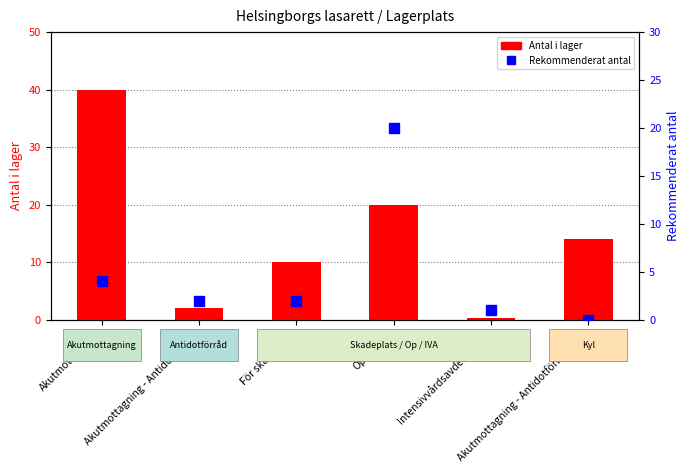

Which has a higher value, Akutmottagning - Antidotförråd or Intensivvårdsavdelningen?

Akutmottagning - Antidotförråd